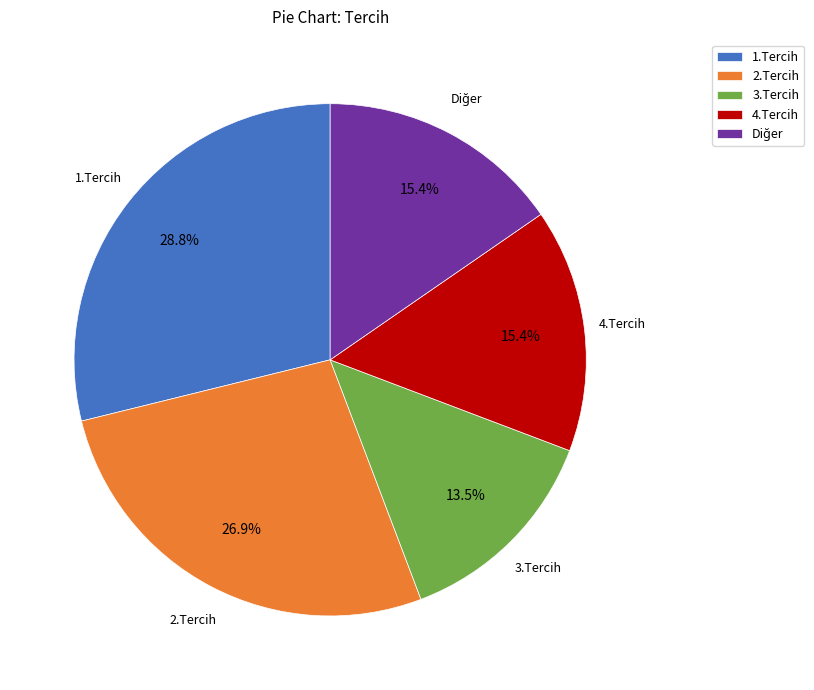

What is the ratio of the value at 2.Tercih to the value at 3.Tercih?

2.0